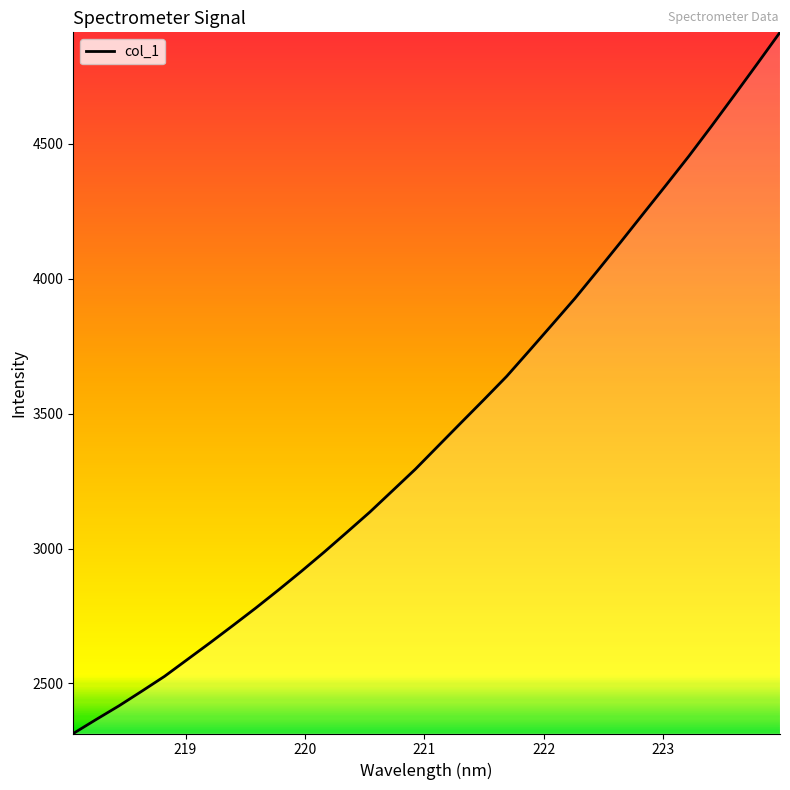

What is the minimum value shown in the chart?

2314.6